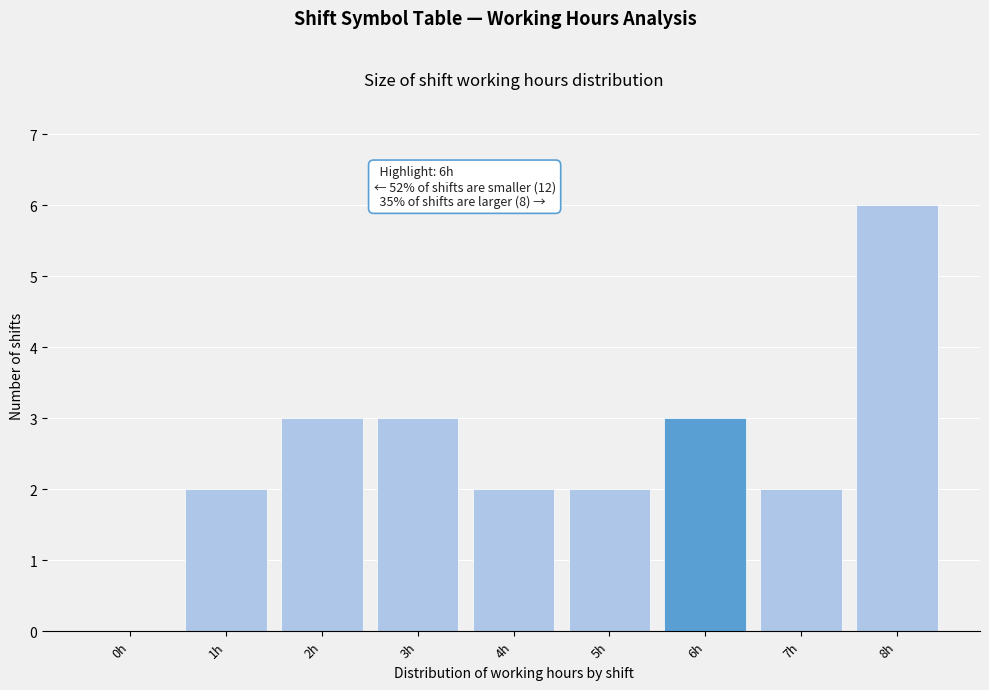

Reading right to left, list all the values displayed in this chart.

8h=6	7h=2	6h=3	5h=2	4h=2	3h=3	2h=3	1h=2	0h=0